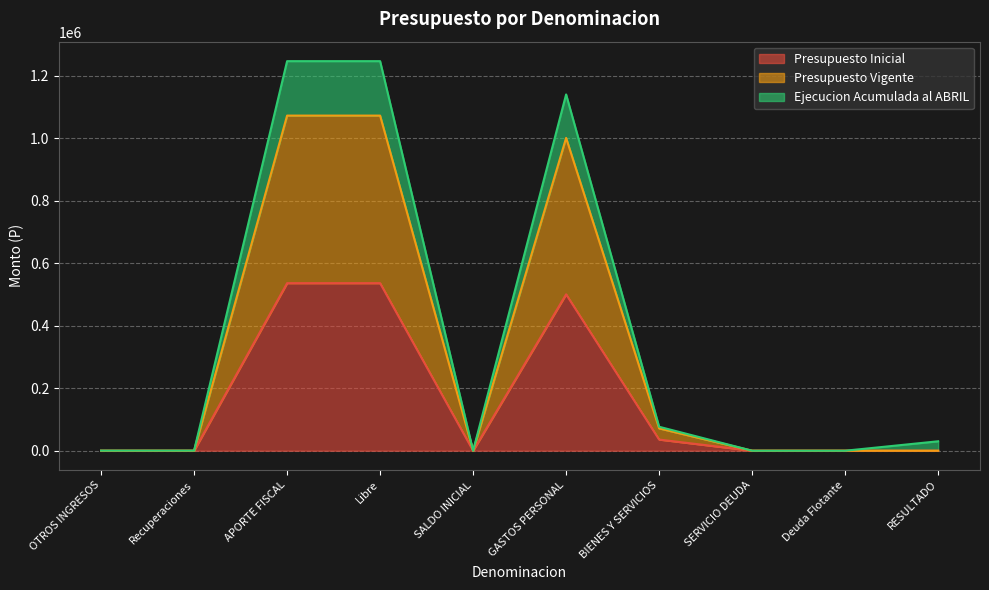

What is the difference between the maximum and minimum values in the Ejecucion Acumulada al ABRIL series?

1247499